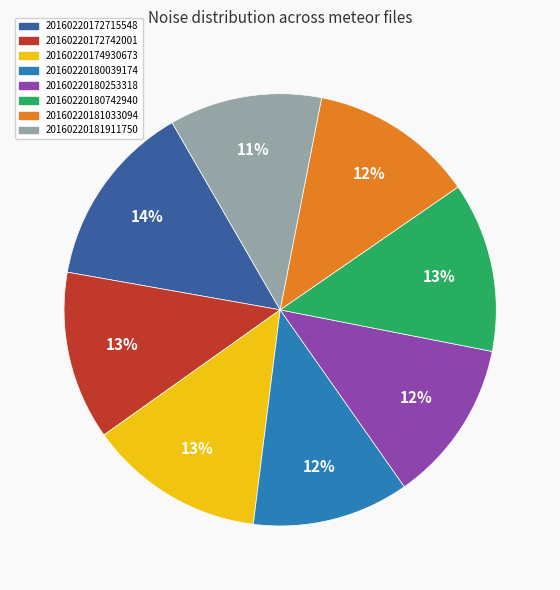

True or false: 20160220181911750 accounts for 21% of the total.

False